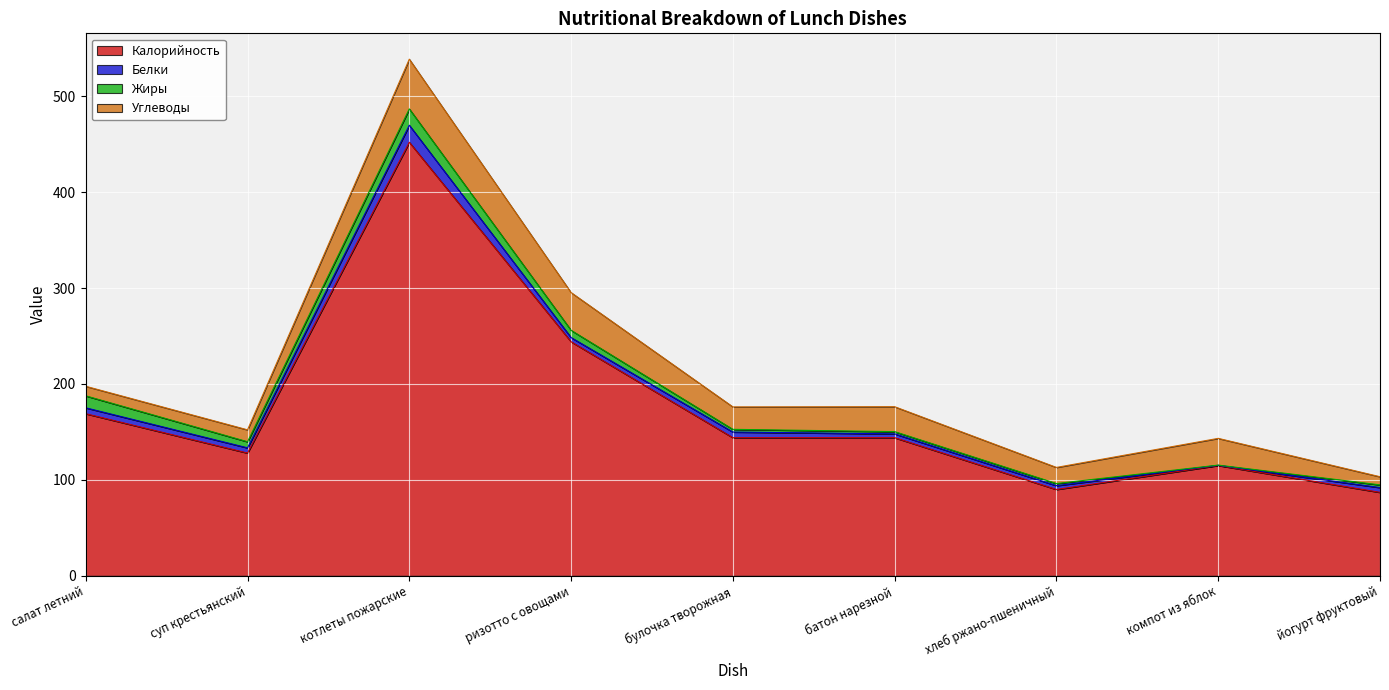

Reading right to left, what are all the values shown in this chart?

Калорийность: 87.0	115.0	90.0	144.0	144.0	244.0	452.0	128.0	169.0
Белки: 5.0	0.2	4.0	4.0	5.9	4.4	17.8	5.4	6.2
Жиры: 2.8	0.2	2.2	2.3	2.8	7.6	17.0	6.4	12.5
Углеводы: 8.5	27.9	16.8	26.0	23.4	39.4	51.8	12.4	9.9